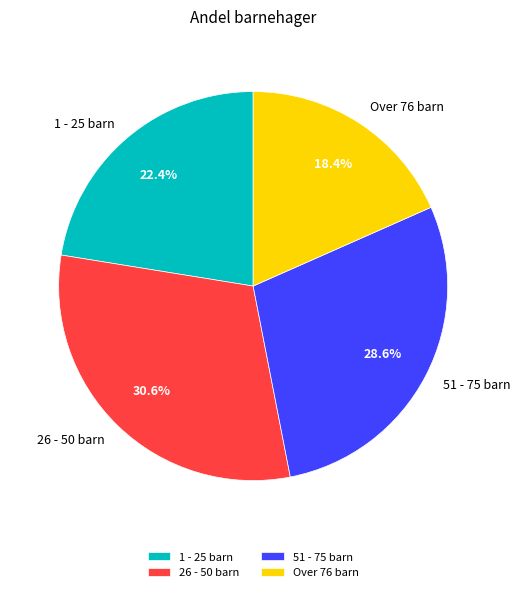

Does 1 - 25 barn represent more than half of the total?

No